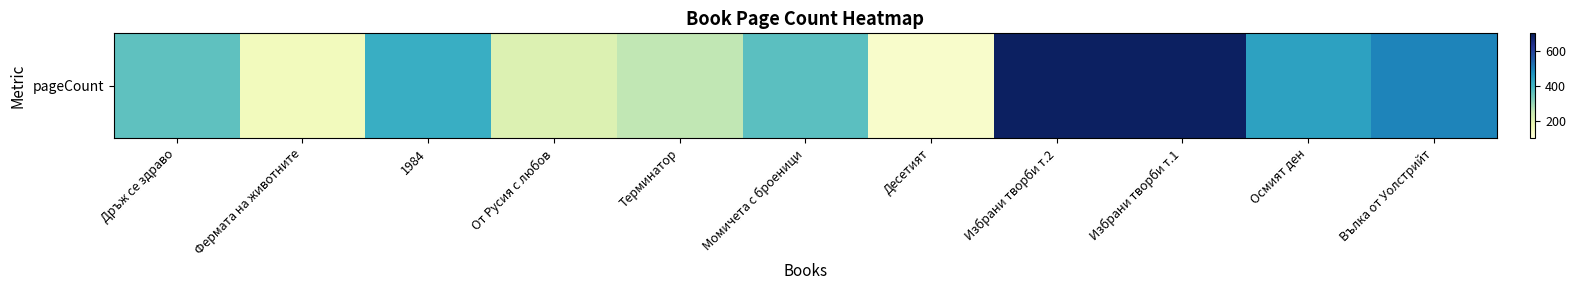

What is the difference between the second highest and minimum values?

560